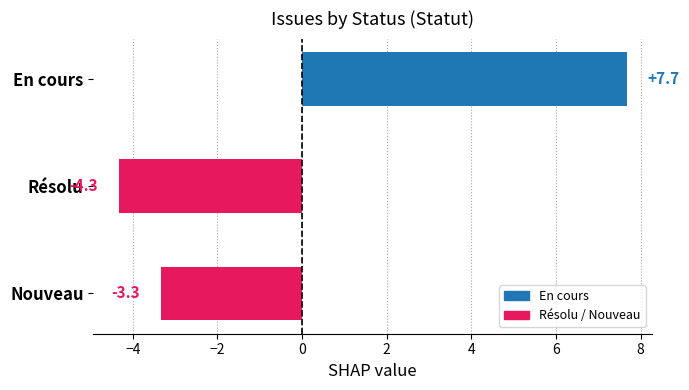

How many values are below -3?

2